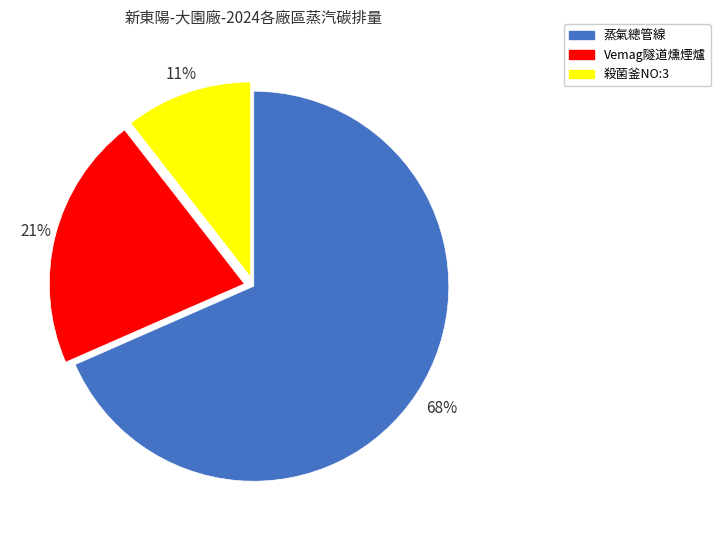

Which category accounts for the majority?

蒸氣總管線